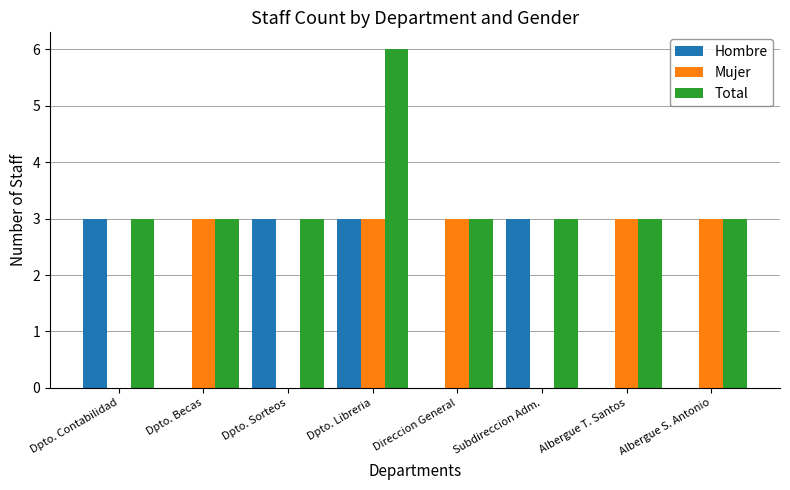

What is the approximate value of Hombre at Subdireccion Adm.?

3